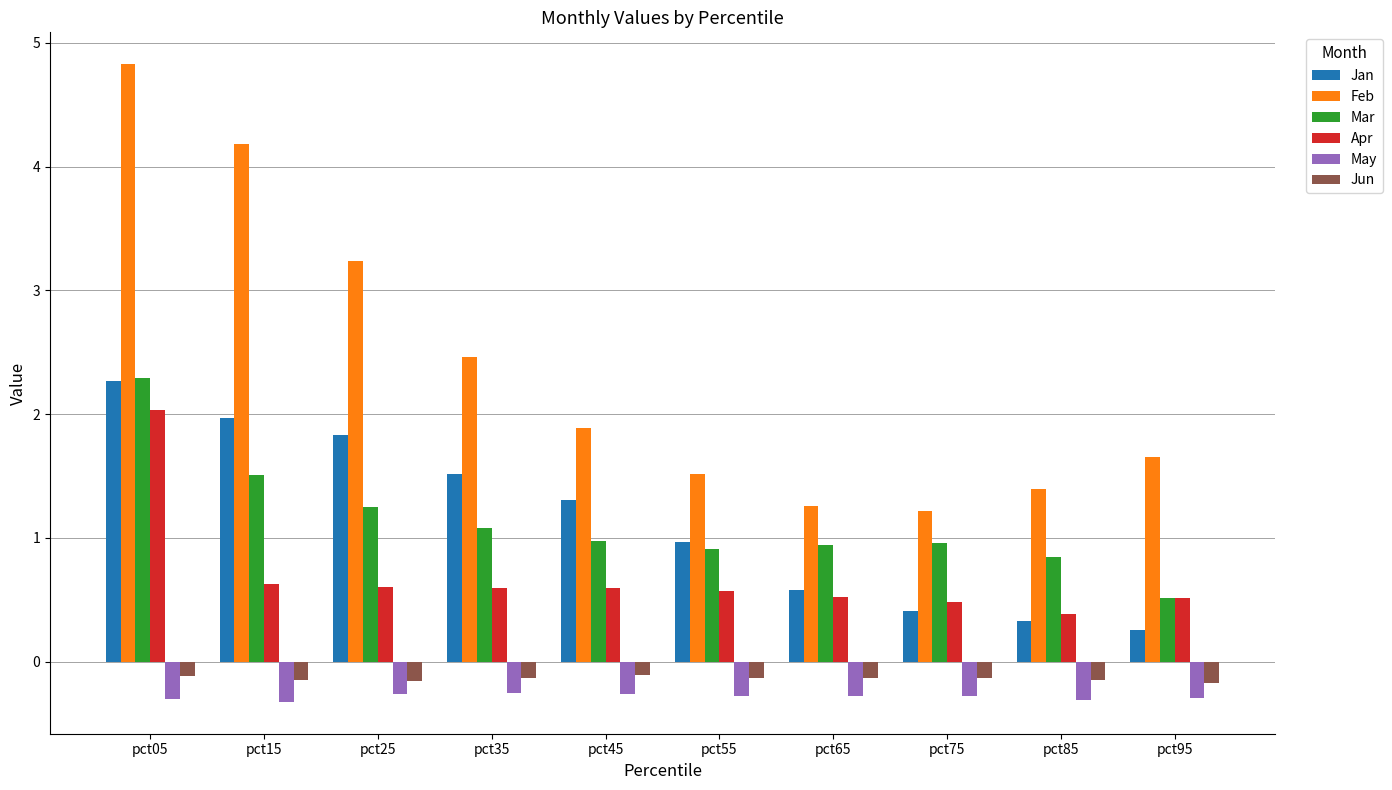

What is the smallest value displayed?

-0.3